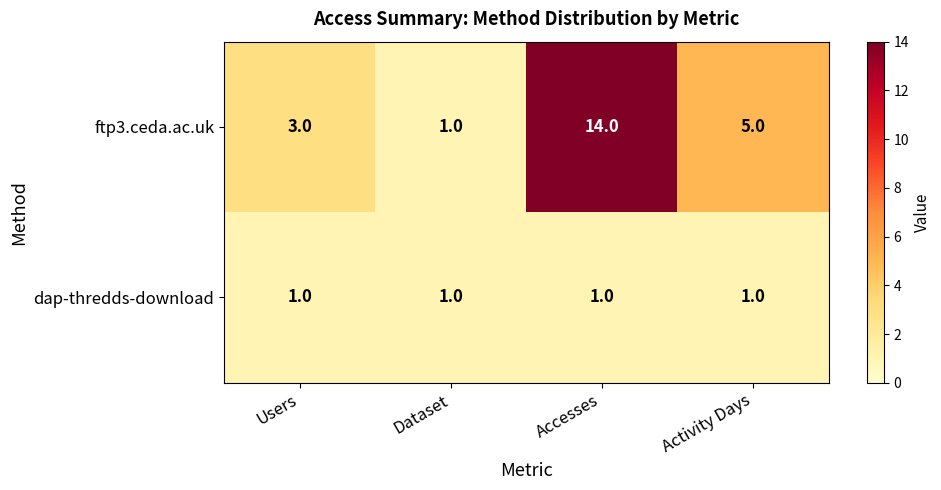

Which series has the widest spread of values?

ftp3.ceda.ac.uk